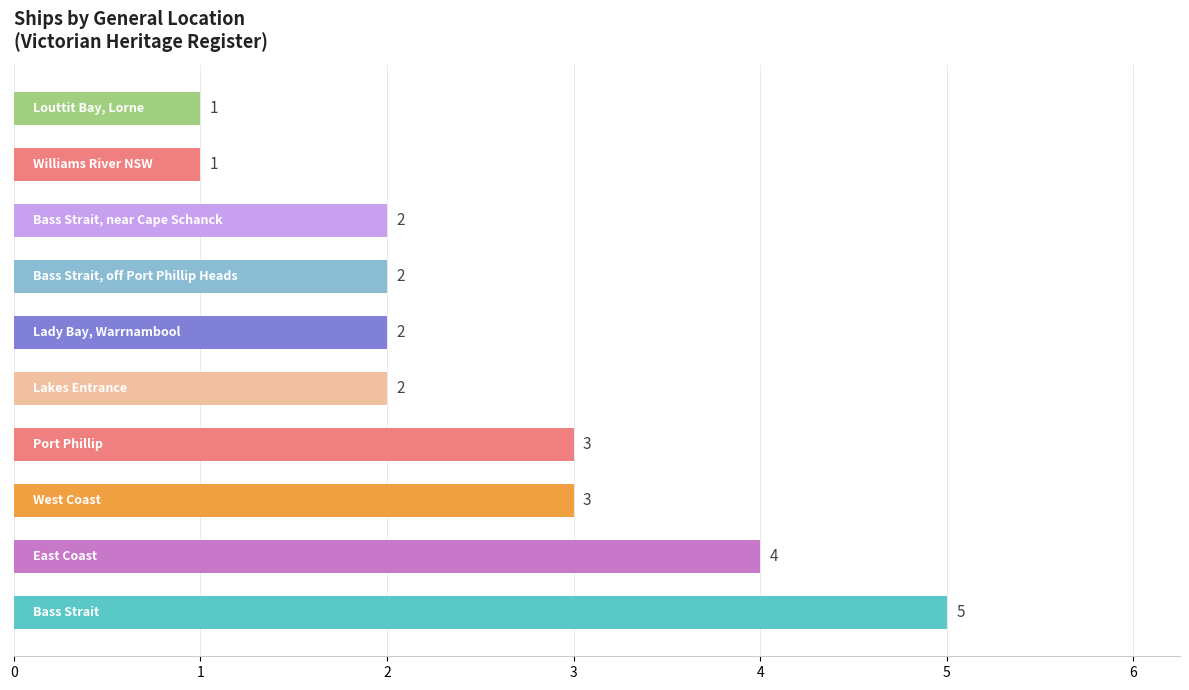

What is the greatest value displayed?

5